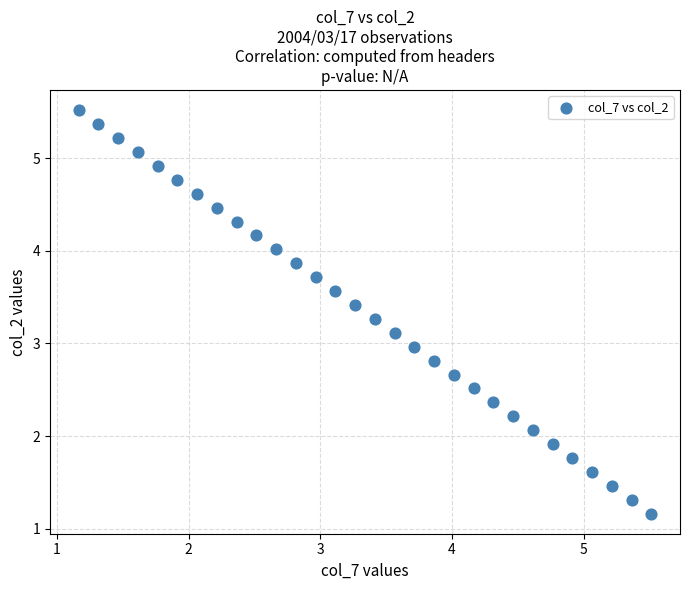

What is the range of X values (max minus min)?

4.3